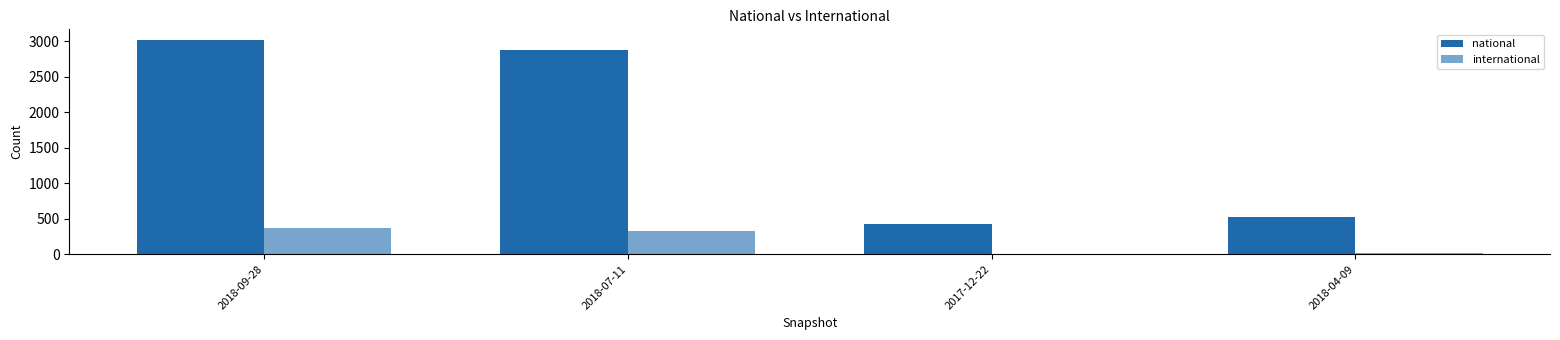

Reading right to left, what are all the values shown in this chart?

national: 2018-04-09=517	2017-12-22=422	2018-07-11=2875	2018-09-28=3018
international: 2018-04-09=13	2017-12-22=0	2018-07-11=323	2018-09-28=364